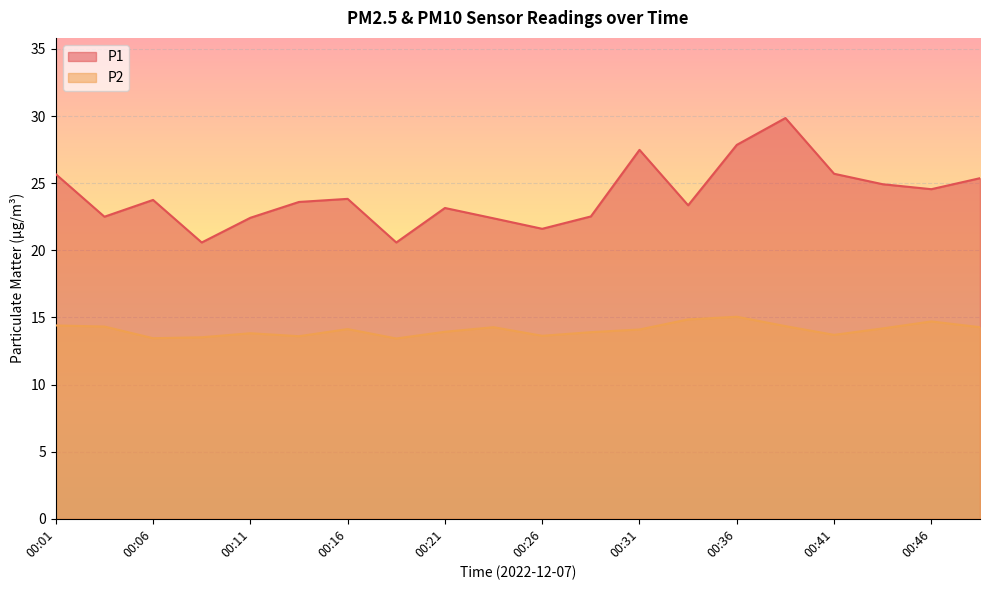

The P2 series shows 7.9 at 00:11. True or false?

False